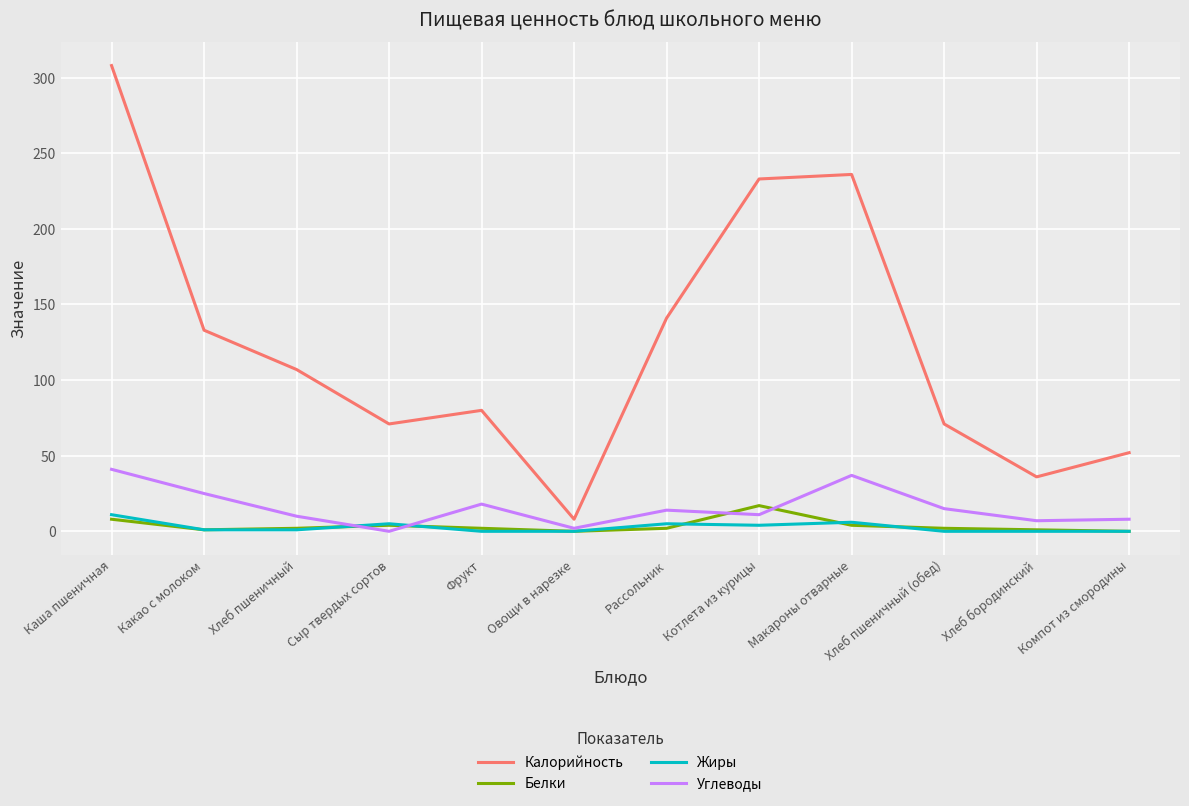

At which category is the sum across all series the highest?

Каша пшеничная